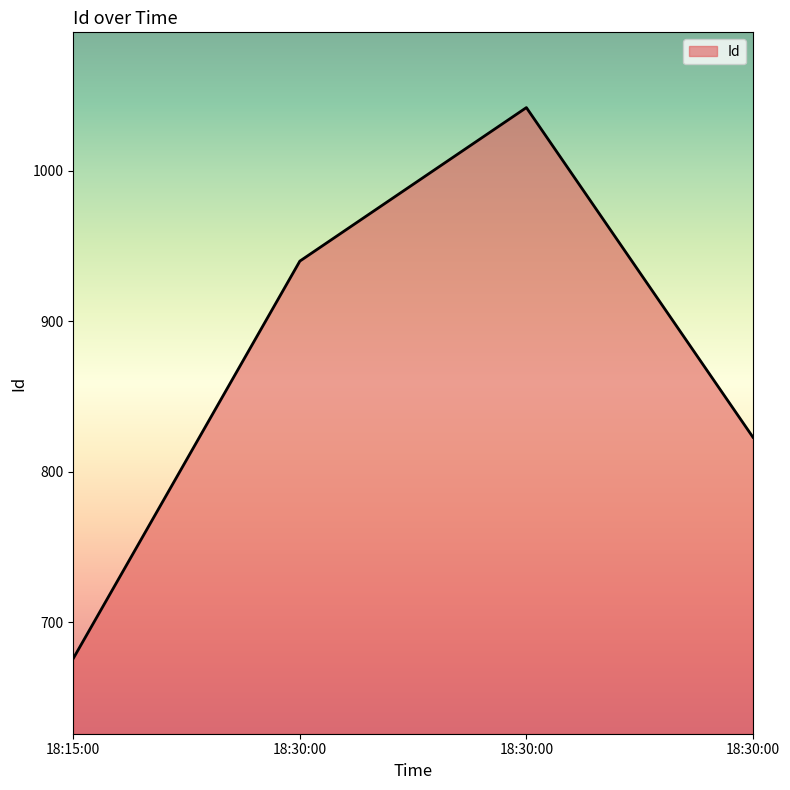

Where does the data first go above 940?

18:30:00